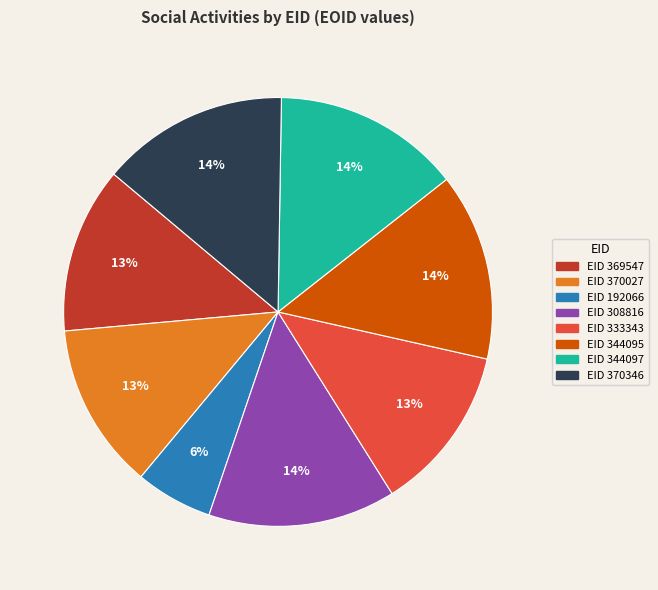

Is there a majority slice in this chart?

No